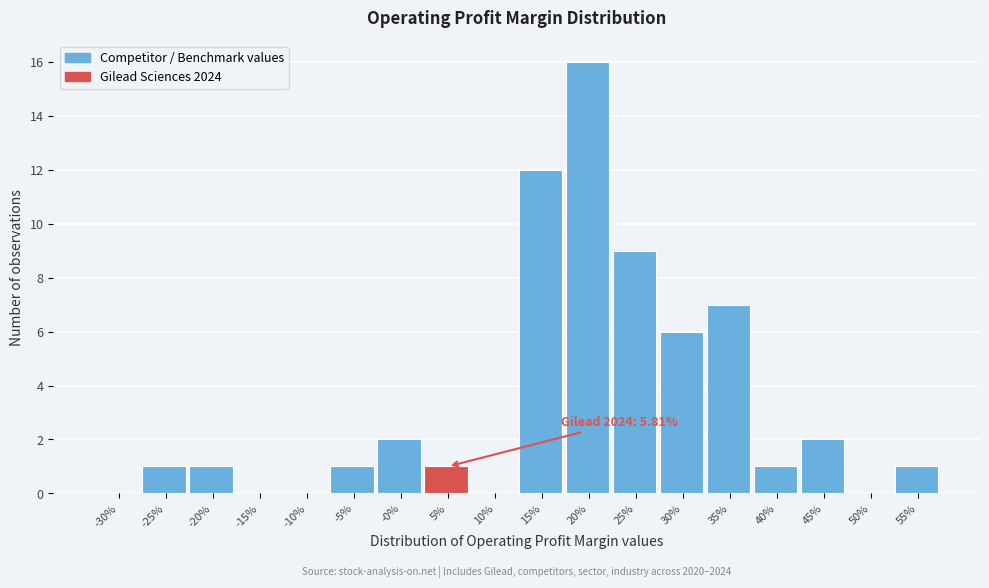

Reading right to left, what are all the values shown in this chart?

55%=1	50%=0	45%=2	40%=1	35%=7	30%=6	25%=9	20%=16	15%=12	10%=0	5%=1	-0%=2	-5%=1	-10%=0	-15%=0	-20%=1	-25%=1	-30%=0